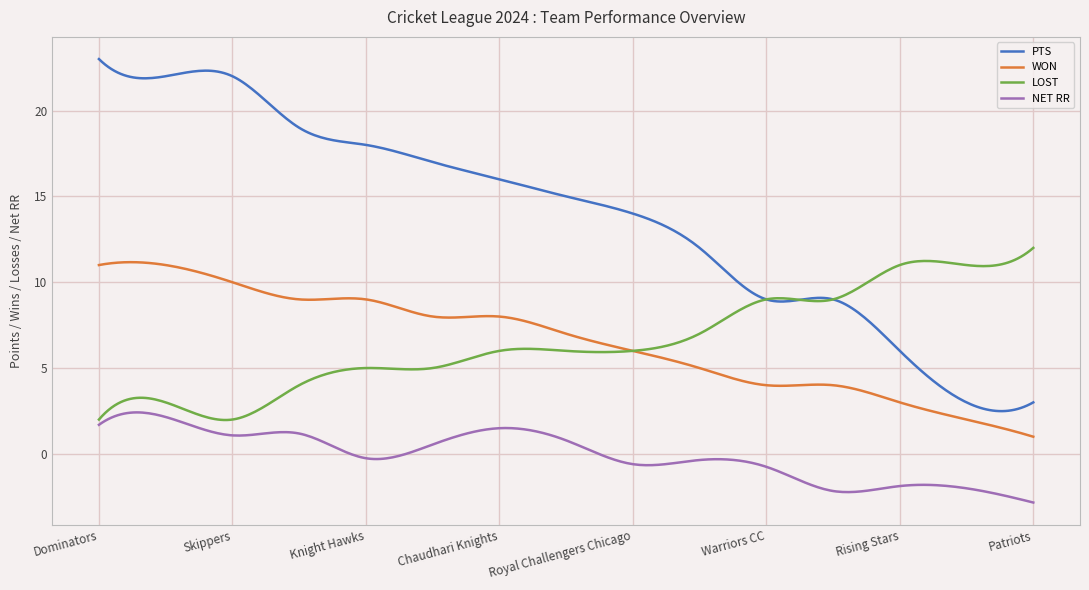

What is the lowest value of the PTS series?

2.5